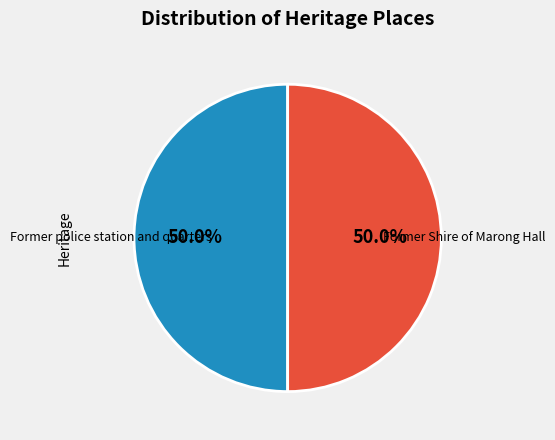

The Former police station and quarters slice represents 50% of the pie. True or false?

True